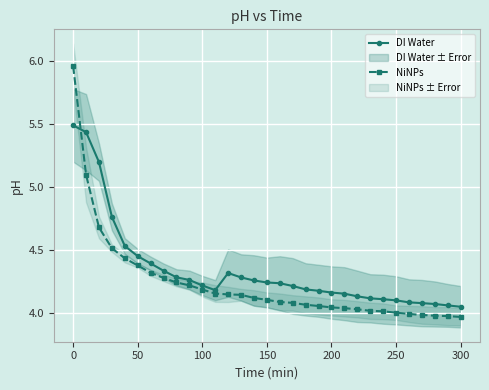

True or false: DI Water and NiNPs cross at least once.

True